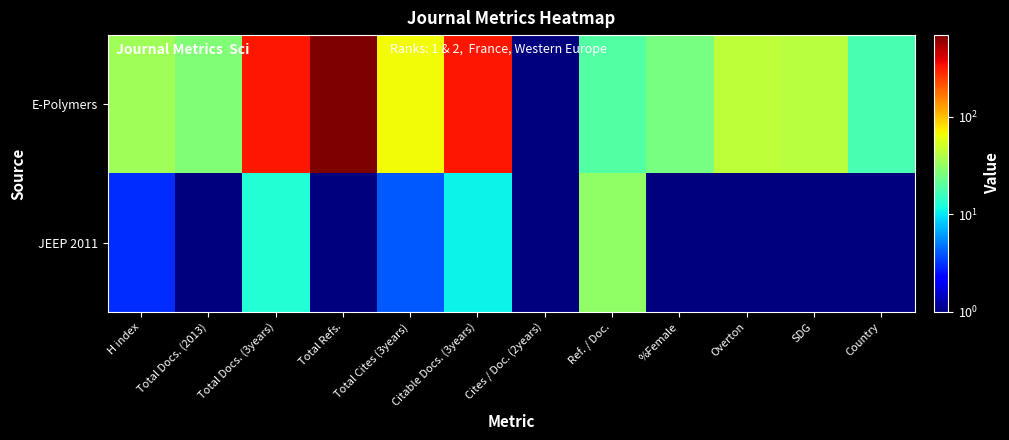

What is the greatest value displayed?

687